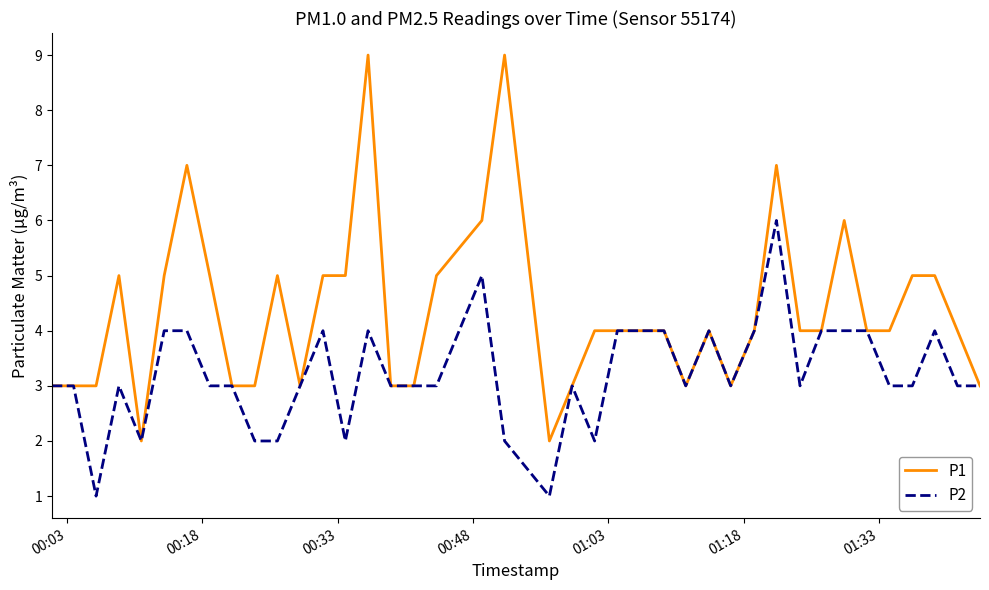

Which series has the largest total across all categories?

P1